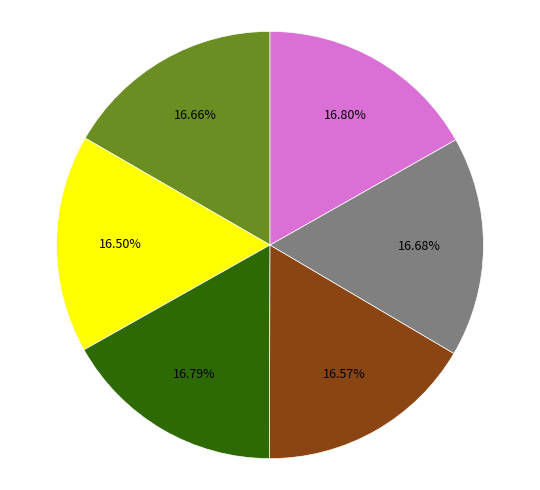

Is there a majority slice in this chart?

No